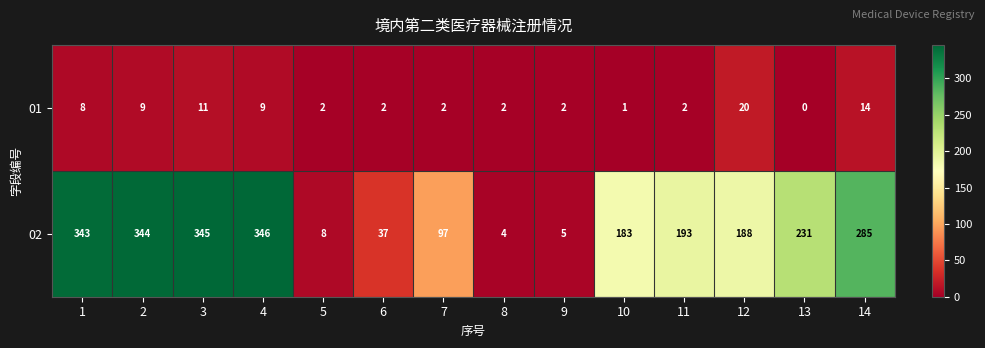

Is it true that 01 equals 2 at 5?

True